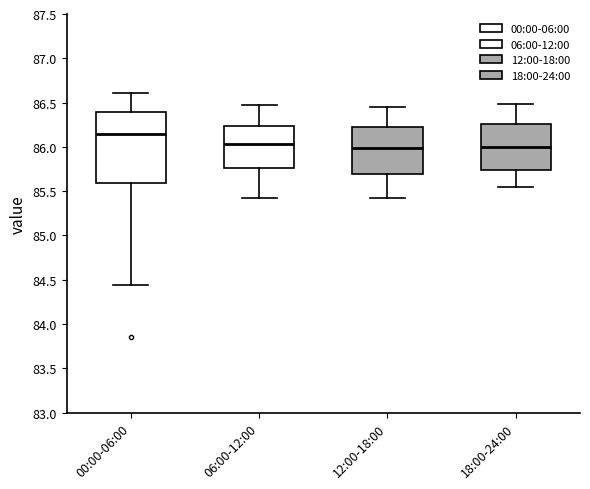

Reading left to right, transcribe this box plot: for each box, give where its median line is, the range the box spans, and where its two whiskers end, as read against the y-axis. The values are not printed on the chart, so give them approximately, as read against the axis.

00:00-06:00: median 86.15, box 85.60 to 86.40, whiskers 84.45 to 86.60
06:00-12:00: median 86.05, box 85.75 to 86.25, whiskers 85.40 to 86.45
12:00-18:00: median 86.00, box 85.70 to 86.25, whiskers 85.40 to 86.45
18:00-24:00: median 86.00, box 85.75 to 86.25, whiskers 85.55 to 86.50